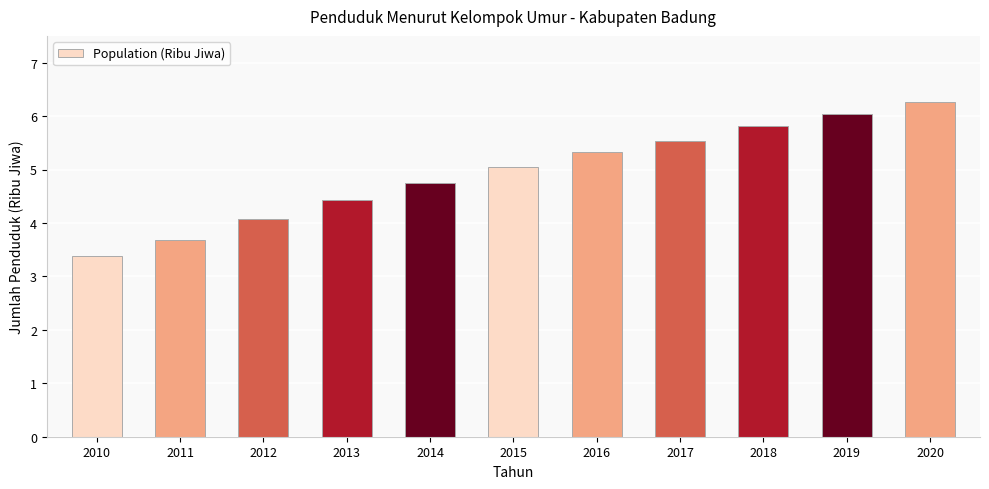

What is the difference between the maximum and minimum values?

2.9